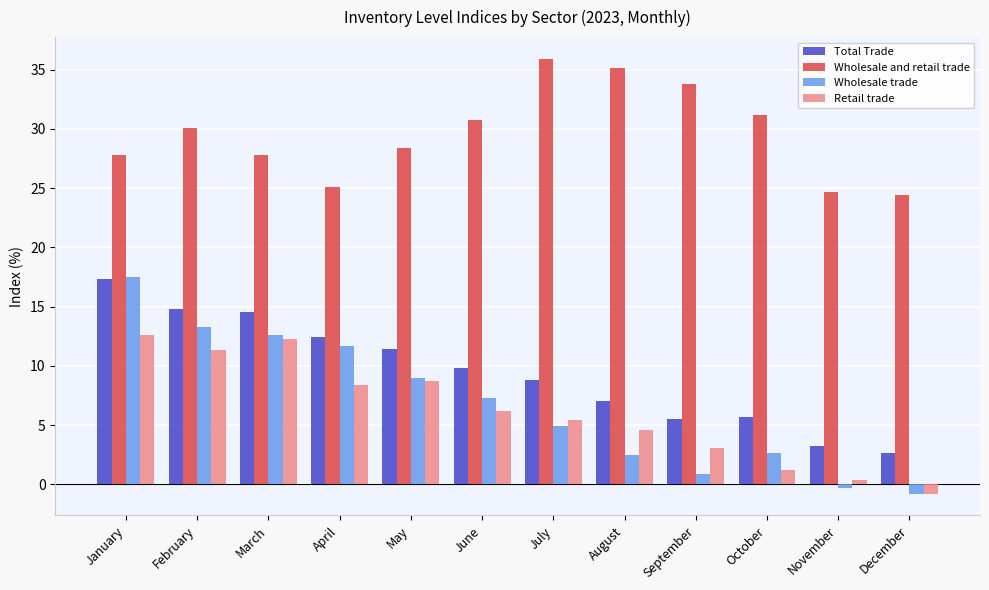

What is the lowest value of the Wholesale and retail trade series?

24.4